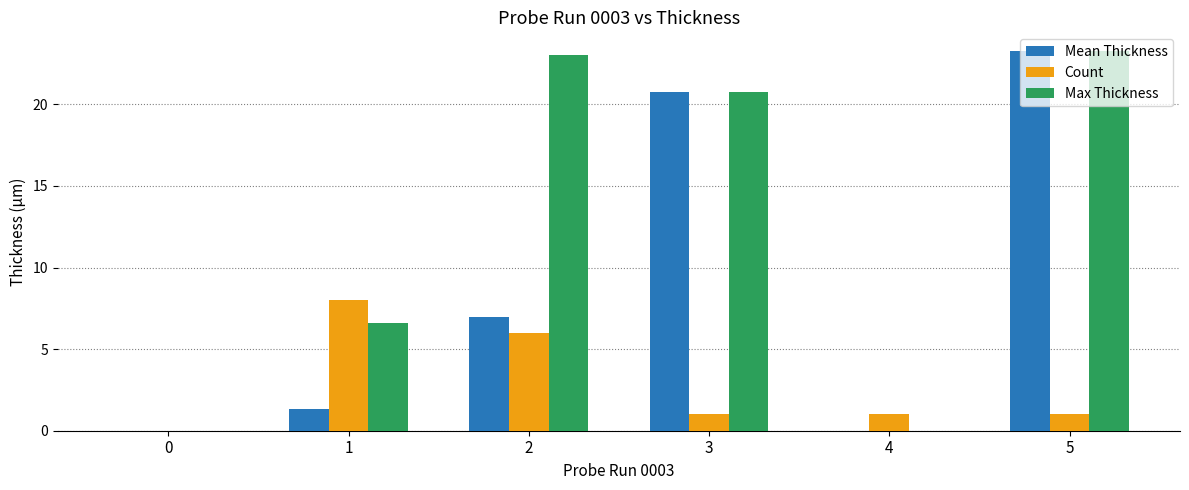

Between 1 and 2, which series saw the biggest shift?

Max Thickness